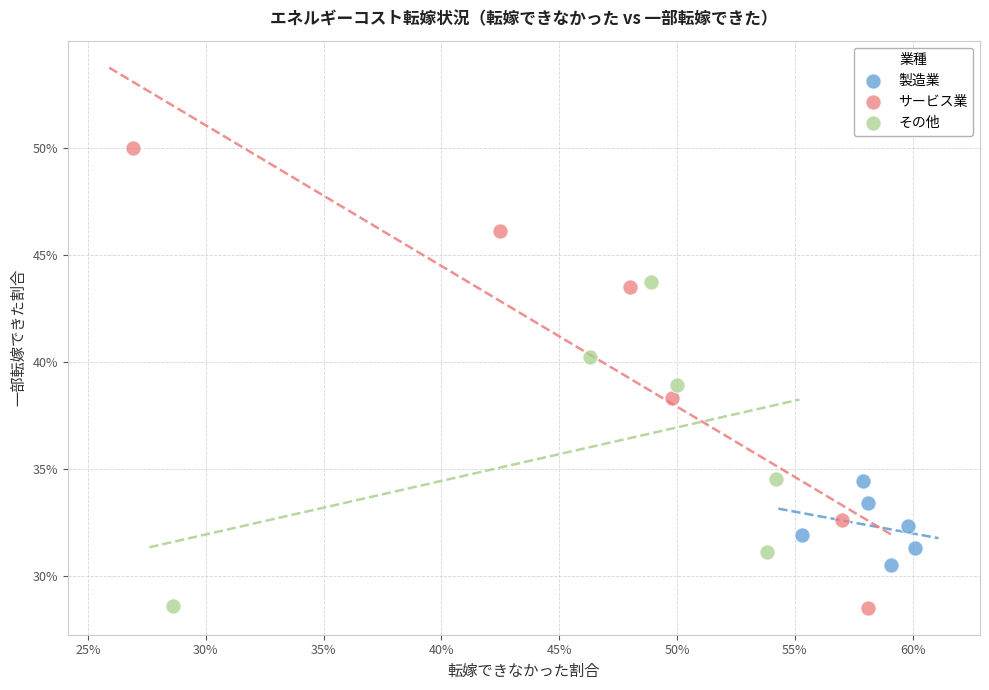

What are all the series names shown in the legend?

製造業, サービス業, その他